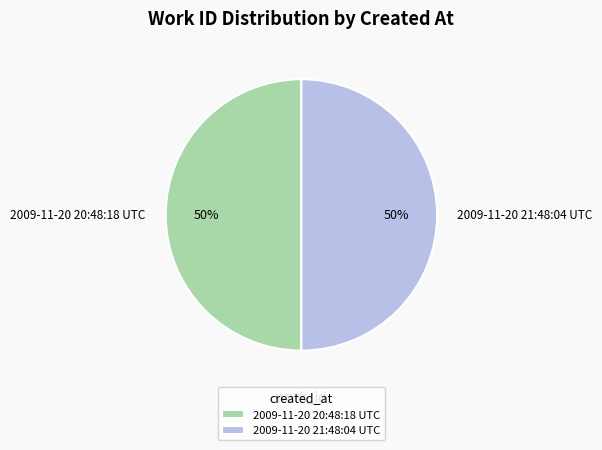

True or false: 2009-11-20 20:48:18 UTC accounts for 50% of the total.

True